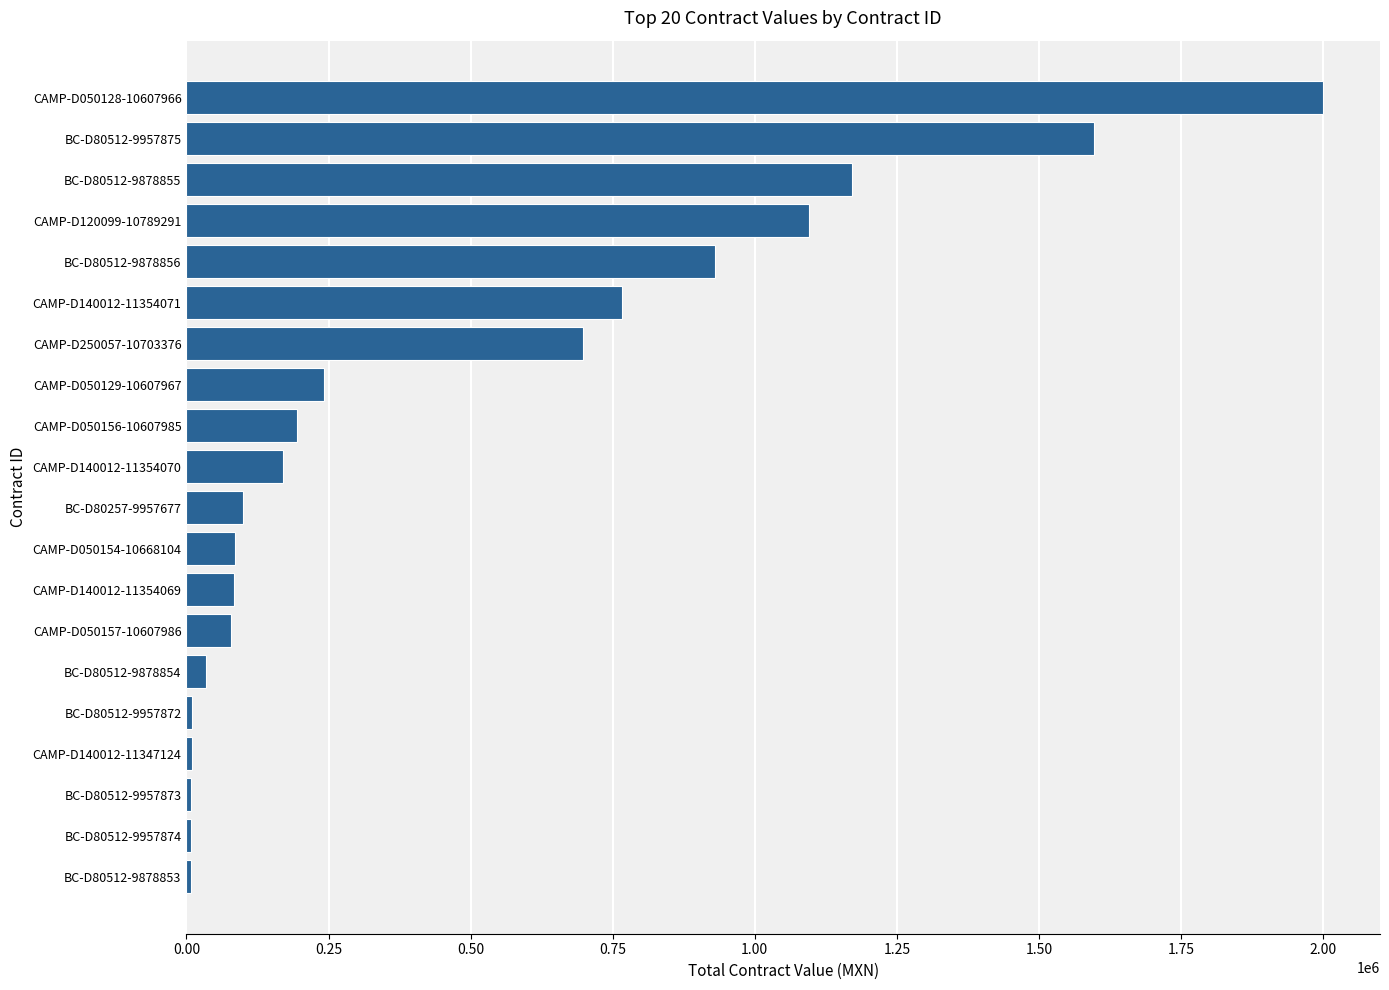

Where is the data nearest to the value 1003660?

BC-D80512-9878856